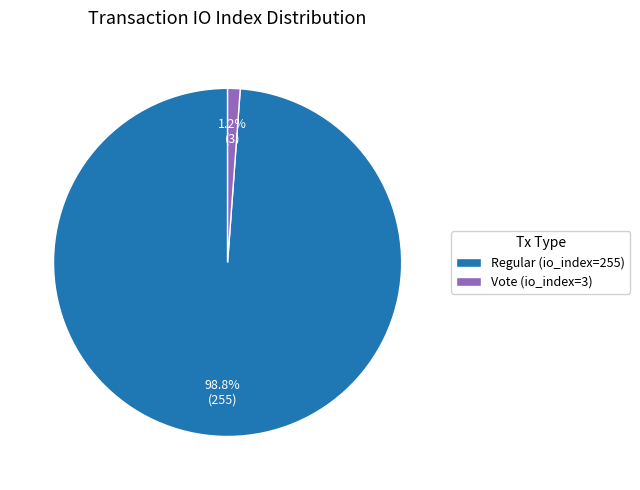

Is there any slice that represents more than half of the pie?

Yes